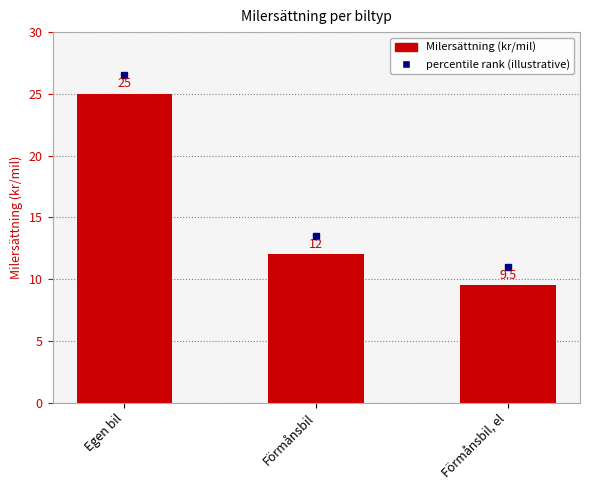

How many series are shown in this chart?

1